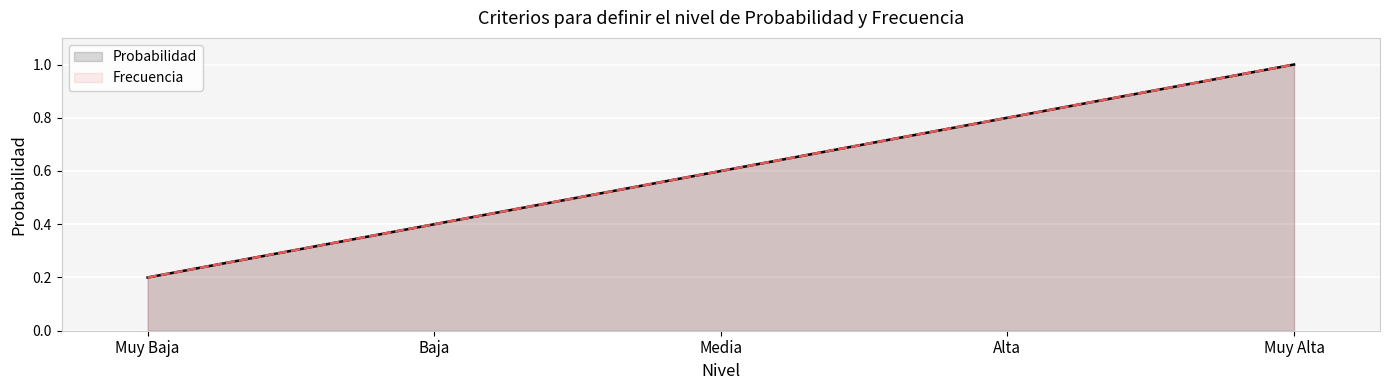

True or false: Frecuencia and Probabilidad cross at least once.

False